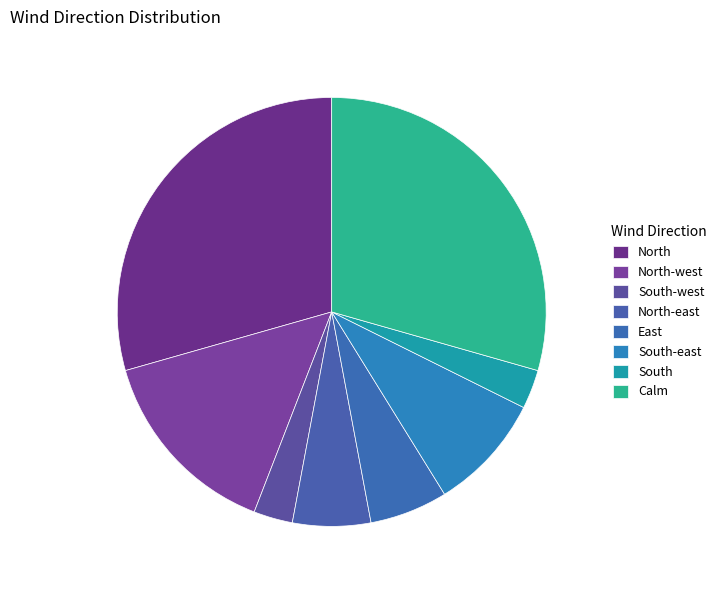

How many slices are in this pie chart?

8